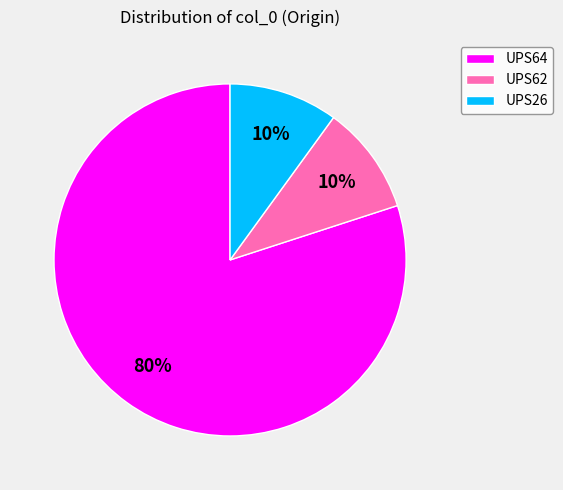

To the nearest percent, what is the combined percentage of UPS64 and UPS26?

90%